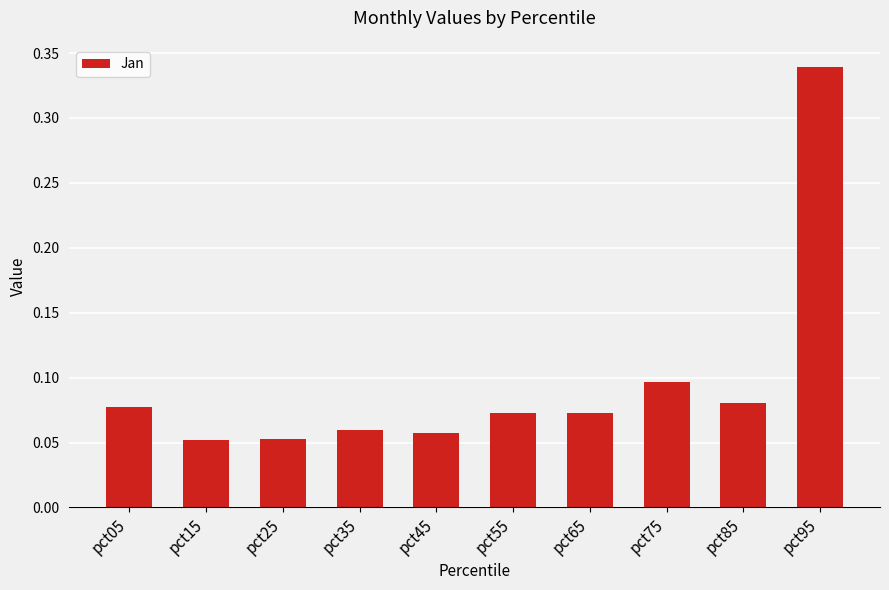

What is the sum of all values?

1.0